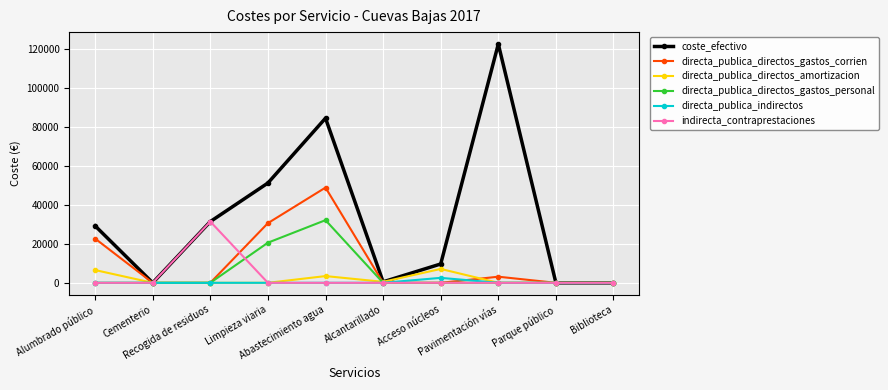

What is the difference between the second highest and second lowest values in the directa_publica_directos_gastos_personal series?

20618.3